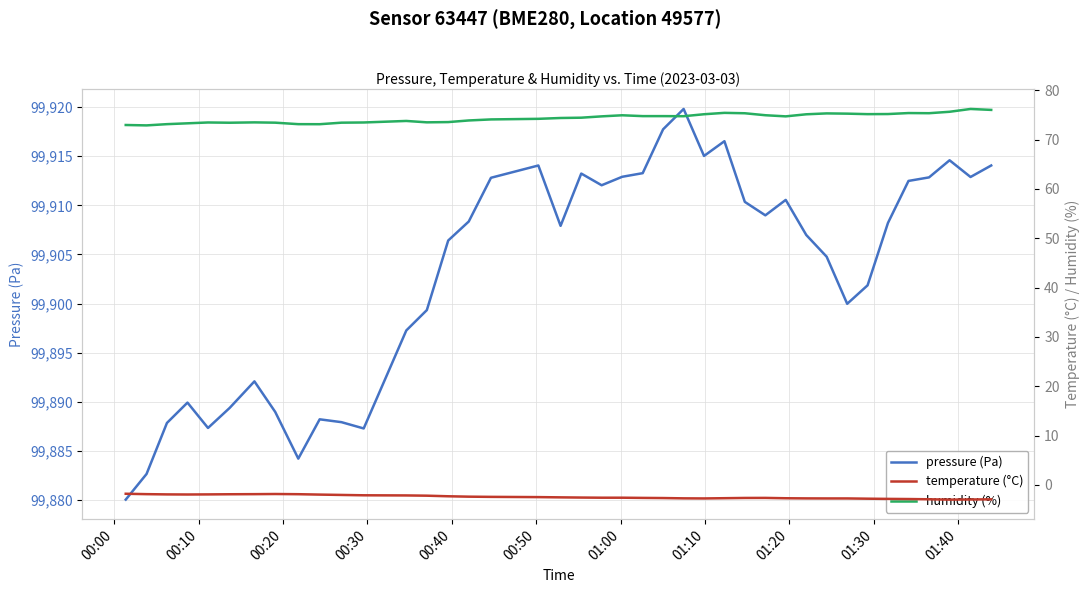

How many categories are shown in the chart?

40